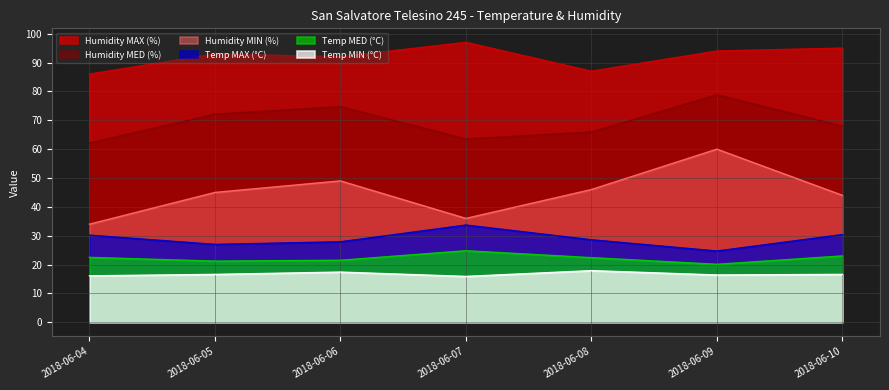

What is the total value across all series at 2018-06-10?

277.0